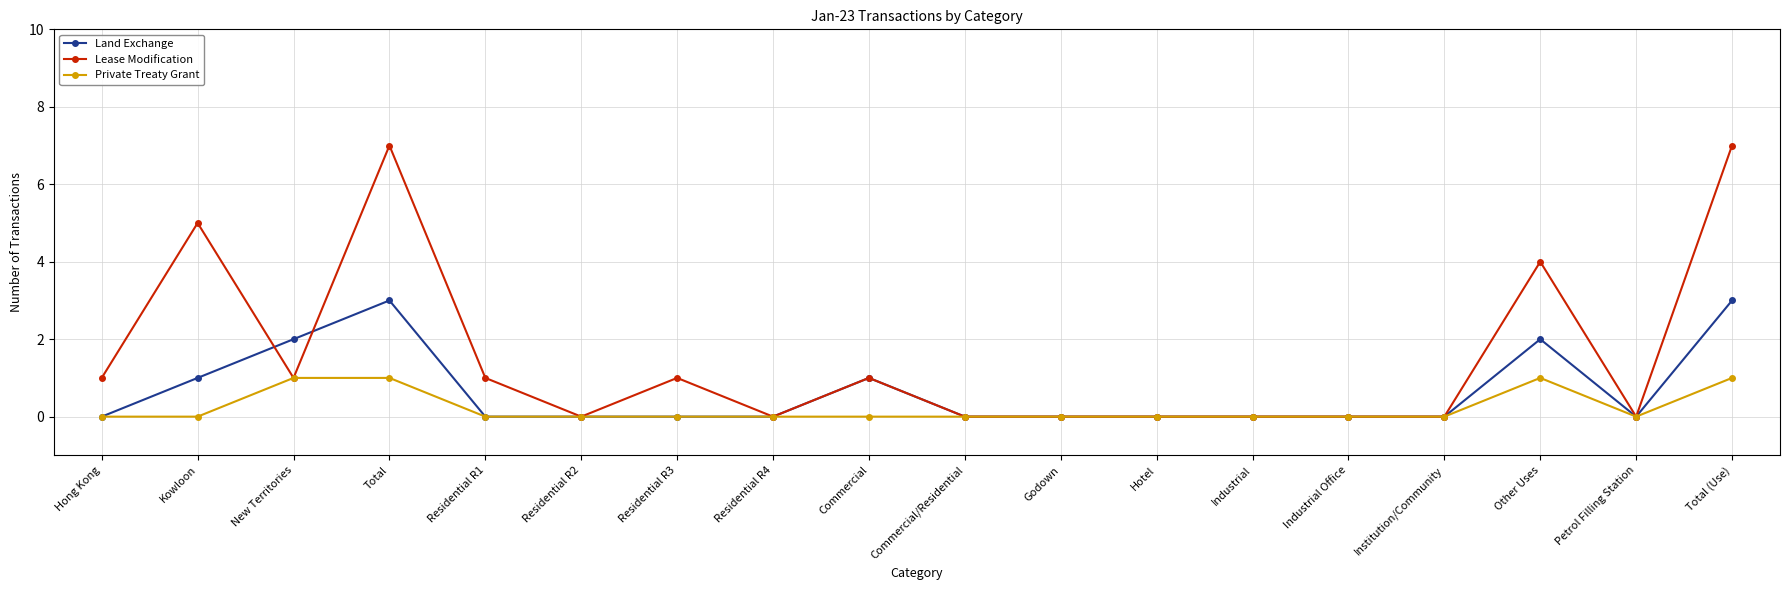

True or false: Private Treaty Grant has a value of 0 at Godown.

True